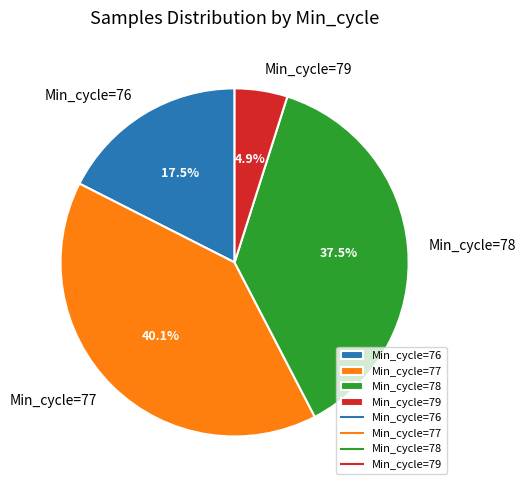

Do Min_cycle=77 and Min_cycle=78 together represent more than half of the pie?

Yes